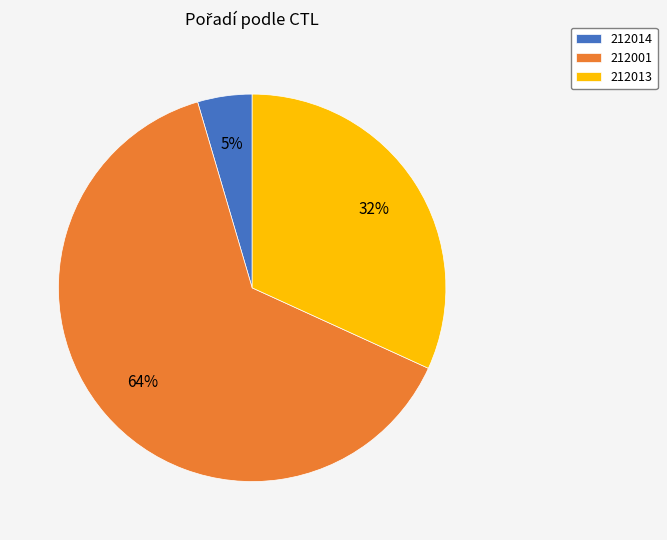

Which slice is the largest?

212001